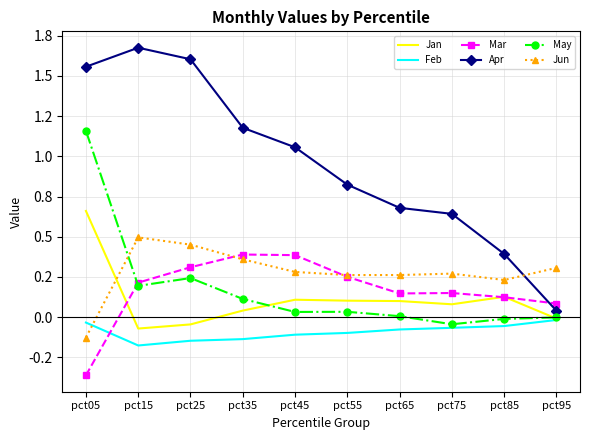

What are all the series names shown in the legend?

Jan, Feb, Mar, Apr, May, Jun